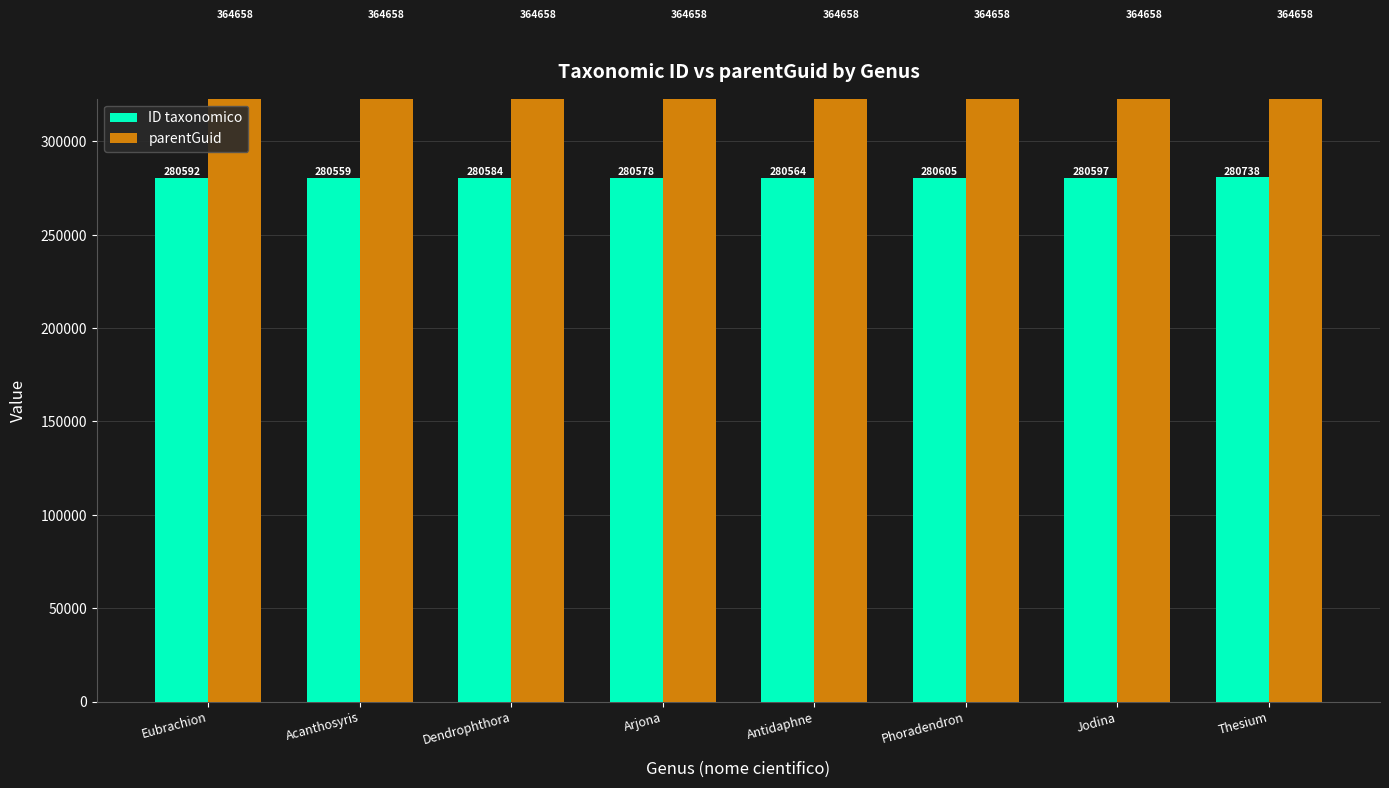

Count the number of data series in this chart.

2